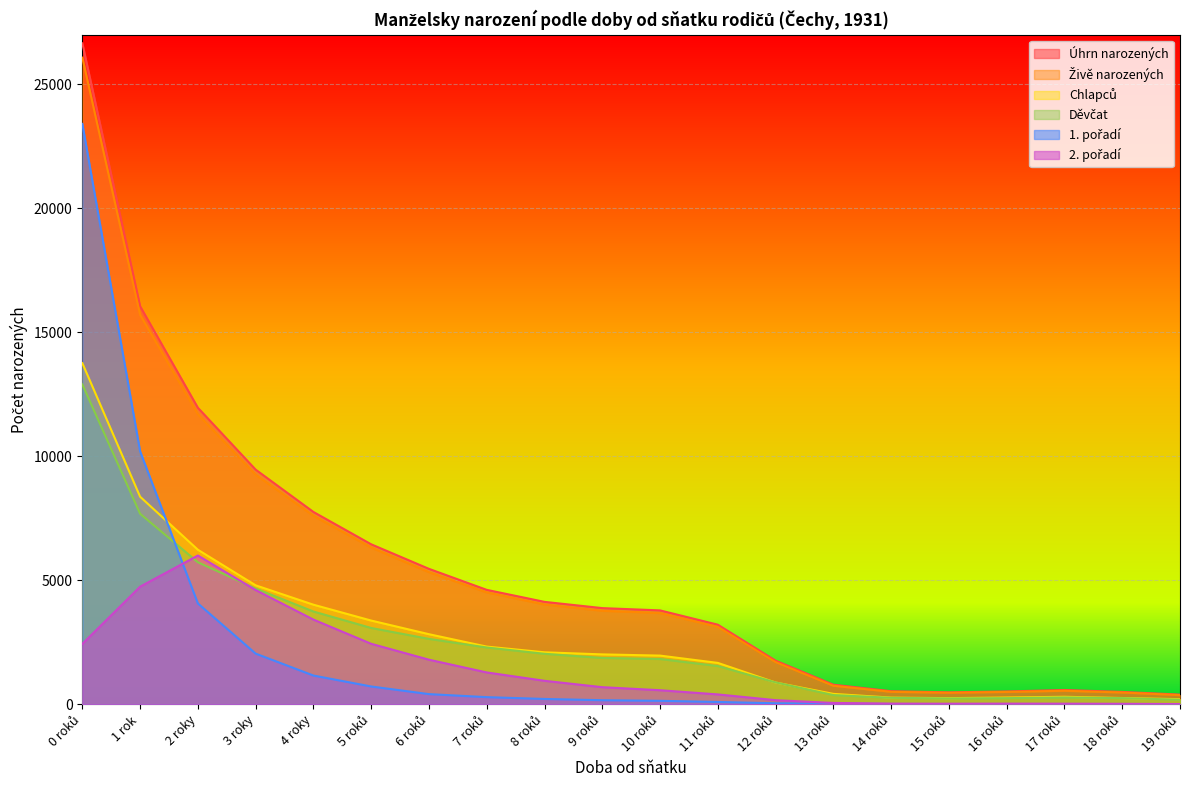

Reading right to left, list all the values displayed in this chart.

Úhrn narozených: 388	497	574	516	479	526	787	1756	3207	3784	3876	4128	4612	5459	6449	7753	9460	11955	16049	26652
Živě narozených: 368	474	543	496	464	501	746	1700	3119	3679	3768	4022	4510	5326	6320	7599	9255	11692	15704	26074
Chlapců: 205	251	301	271	246	267	418	876	1667	1961	2010	2094	2324	2824	3374	4014	4795	6229	8368	13754
Děvčat: 183	246	273	245	233	259	369	880	1540	1823	1866	2034	2288	2635	3075	3739	4665	5725	7681	12898
1. pořadí: 6	8	4	4	6	10	24	38	92	138	162	213	286	408	716	1157	2041	4064	10197	23403
2. pořadí: 8	18	23	25	22	25	52	164	396	565	688	945	1282	1796	2437	3413	4604	5997	4741	2433